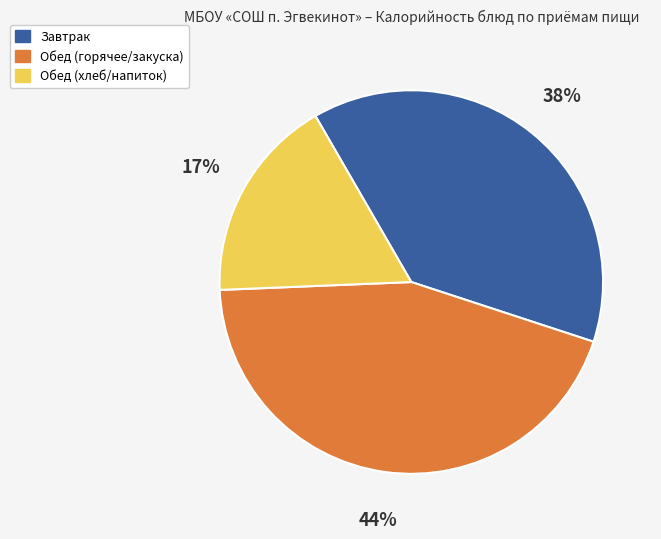

To the nearest percent, what is the average slice percentage?

33%